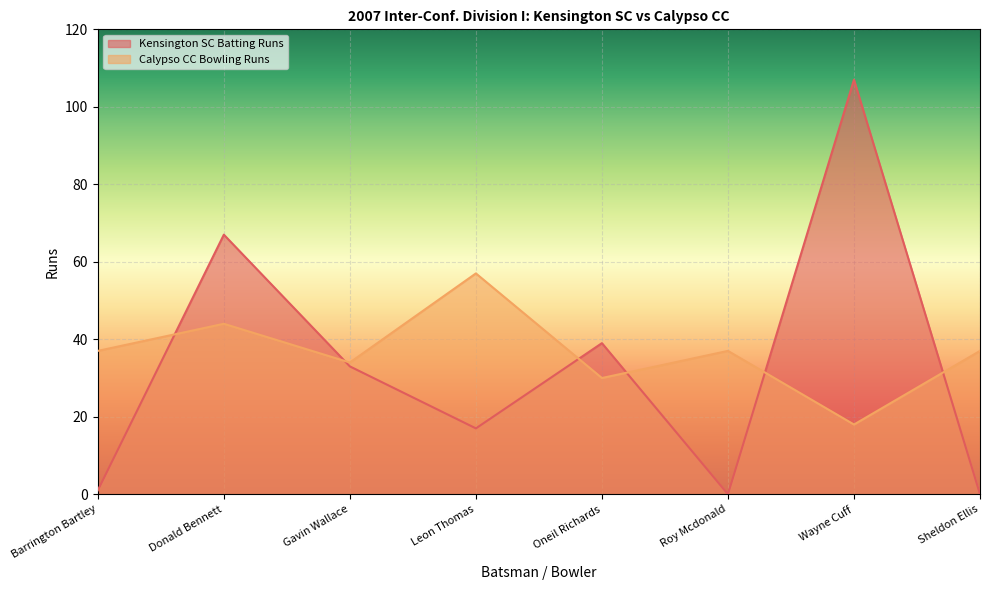

What is the value of the Calypso CC Bowling Runs point at the 2nd from the left?

44